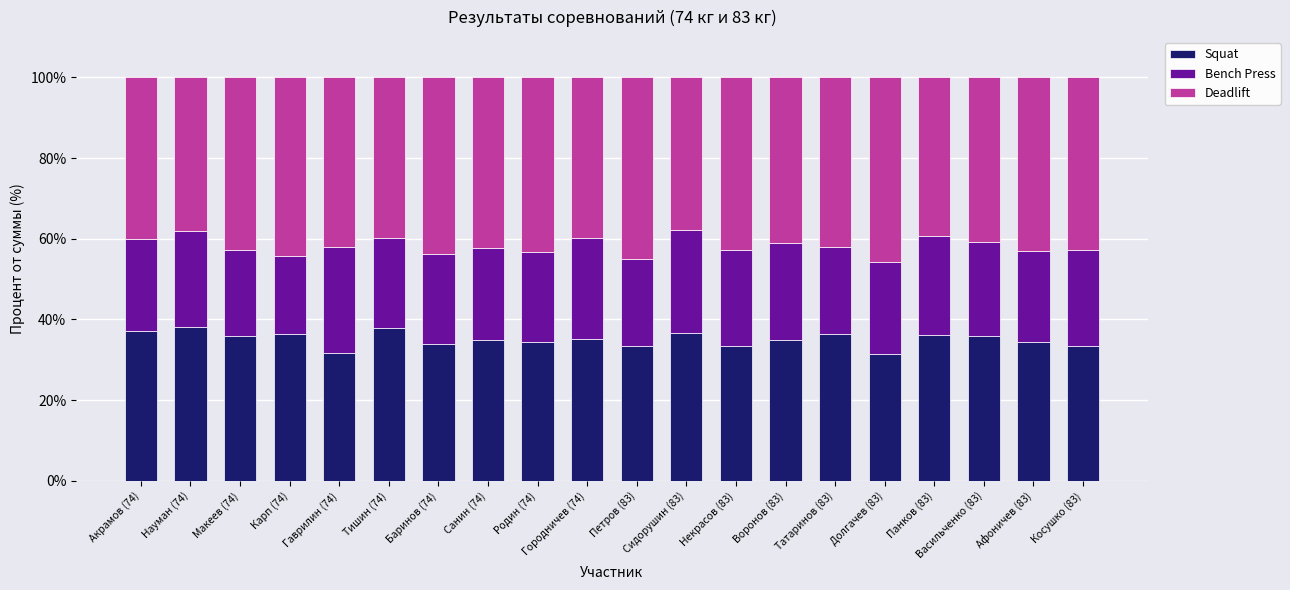

What is the total value across all series at Науман (74)?

100.0